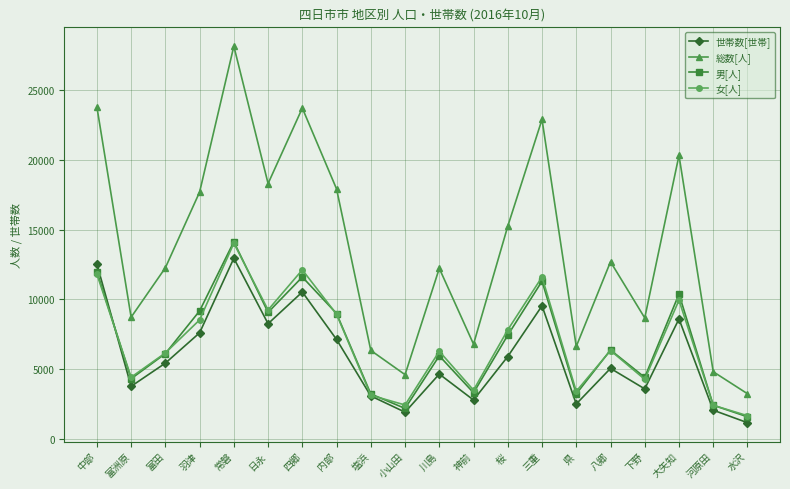

What is the label of the 18th point from the right?

富田